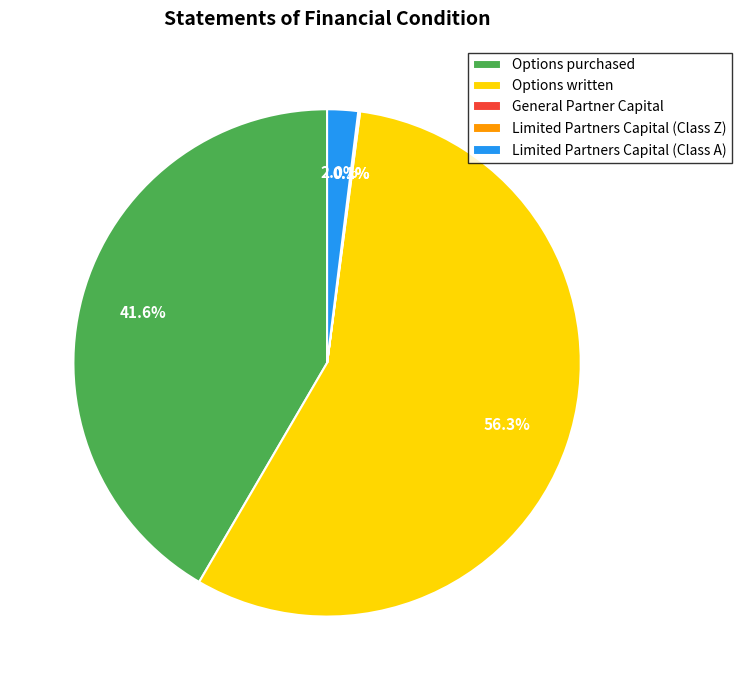

Which has a higher value, Limited Partners Capital (Class A) or Options purchased?

Options purchased